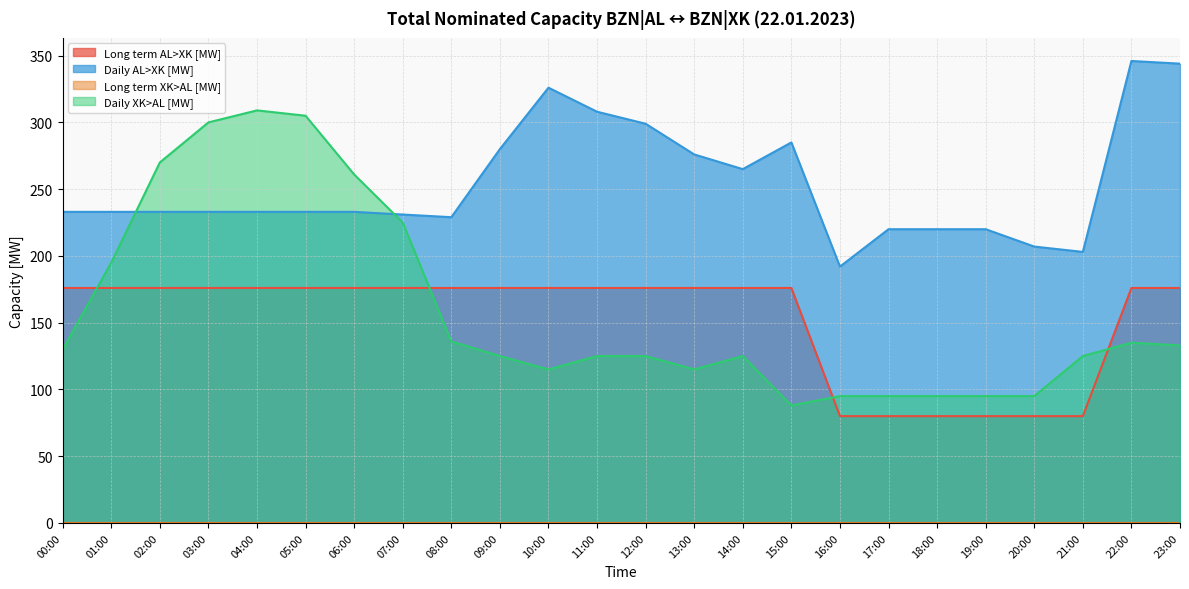

What is the difference between the highest and lowest values at 19:00?

220